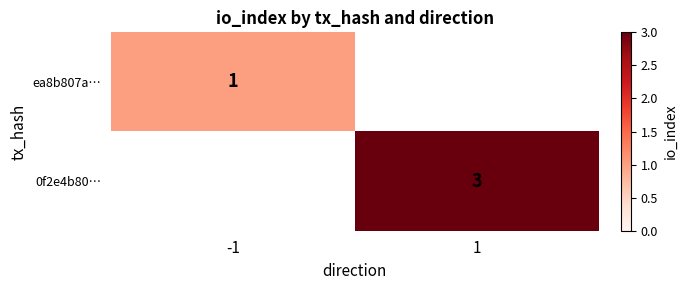

How many distinct data groups are displayed?

2